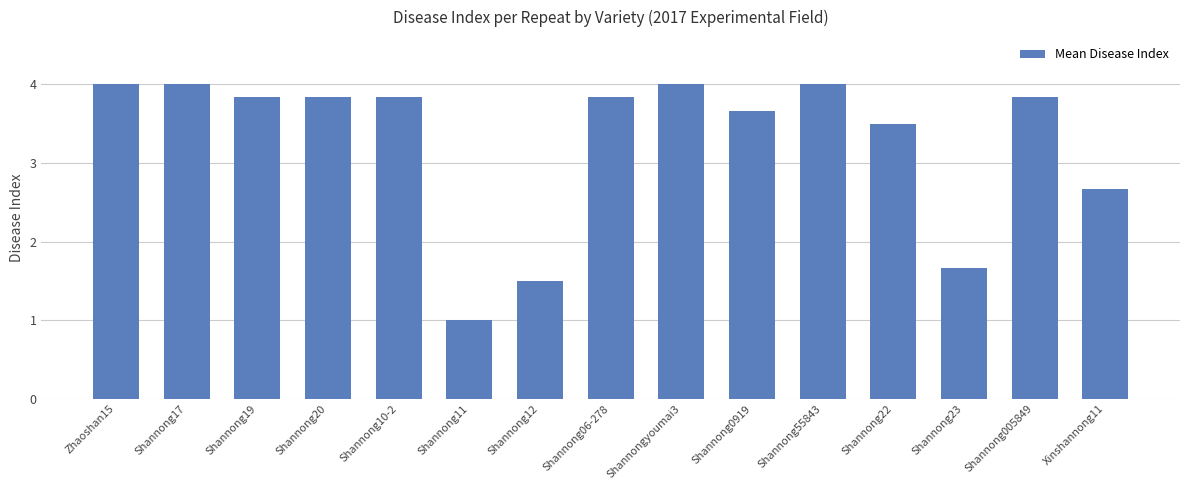

What is the ratio of the value at Shannong19 to the value at Zhaoshan15?

1.0